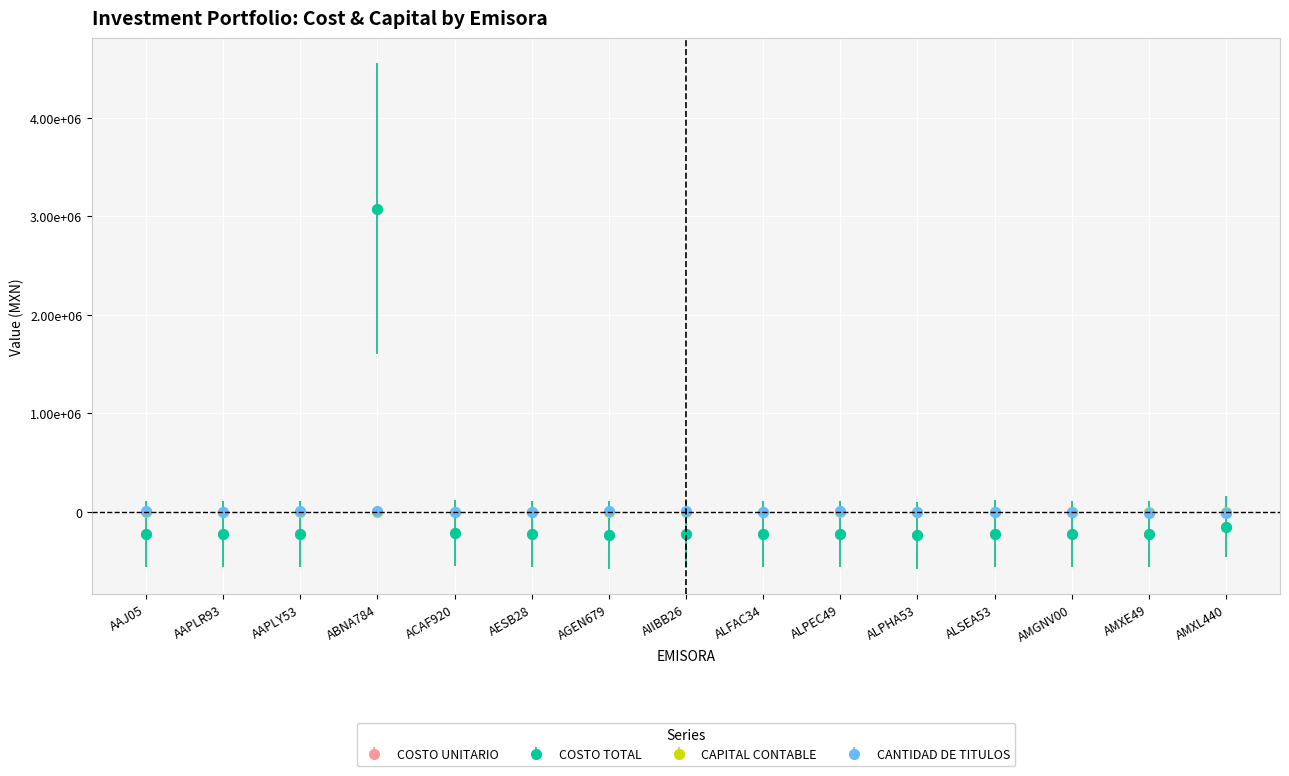

The value of COSTO UNITARIO at AAJ05 is -222062.7. True or false?

True